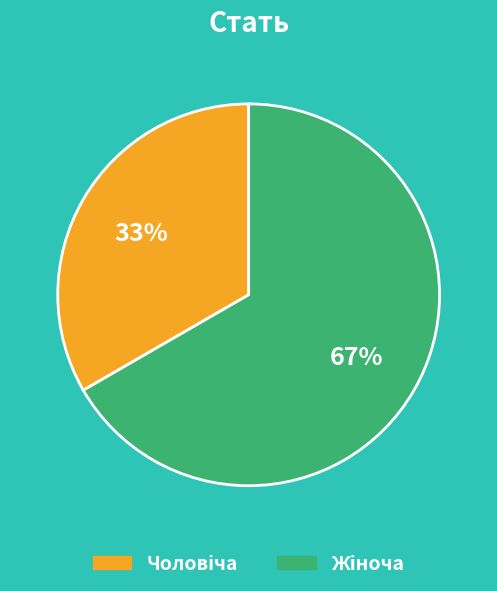

How many slices are in this pie chart?

2